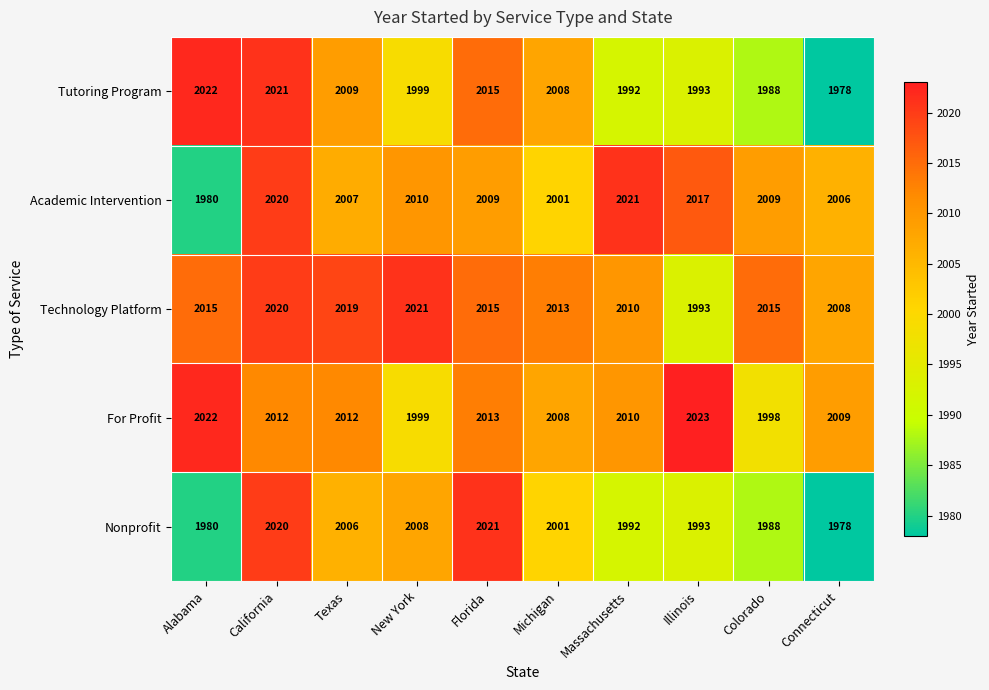

What is the maximum value for For Profit?

2023